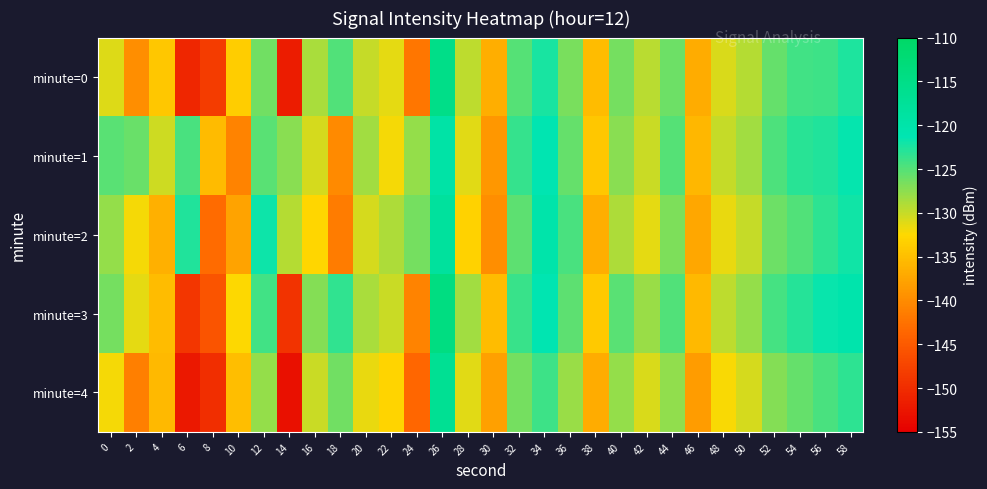

Reading left to right, what are all the values shown in this chart?

minute=0: 0=-131.0	2=-139.7	4=-134.2	6=-150.7	8=-148.3	10=-133.7	12=-126.3	14=-151.7	16=-128.7	18=-124.8	20=-130.0	22=-131.4	24=-142.1	26=-115.1	28=-129.5	30=-136.6	32=-125.0	34=-122.4	36=-126.6	38=-135.3	40=-126.4	42=-129.4	44=-126.1	46=-136.9	48=-130.8	50=-129.2	52=-125.7	54=-124.2	56=-124.0	58=-122.6
minute=1: 0=-125.2	2=-125.9	4=-130.3	6=-124.6	8=-135.4	10=-140.8	12=-125.2	14=-127.2	16=-130.7	18=-140.1	20=-128.4	22=-132.1	24=-127.8	26=-119.5	28=-131.2	30=-138.9	32=-123.6	34=-121.4	36=-125.8	38=-134.1	40=-127.3	42=-130.2	44=-125.1	46=-135.7	48=-129.9	50=-128.3	52=-124.6	54=-123.1	56=-122.8	58=-121.5
minute=2: 0=-127.8	2=-132.1	4=-136.4	6=-122.7	8=-143.2	10=-137.6	12=-121.9	14=-129.3	16=-132.8	18=-141.5	20=-130.7	22=-128.9	24=-126.4	26=-118.2	28=-133.1	30=-139.8	32=-125.3	34=-120.1	36=-124.5	38=-136.7	40=-128.9	42=-131.4	44=-126.7	46=-137.3	48=-131.5	50=-130.0	52=-126.1	54=-124.8	56=-123.2	58=-122.1
minute=3: 0=-126.5	2=-131.3	4=-135.2	6=-148.9	8=-145.6	10=-132.4	12=-124.1	14=-149.3	16=-127.2	18=-123.5	20=-128.7	22=-130.1	24=-140.8	26=-114.2	28=-128.3	30=-135.2	32=-123.8	34=-121.1	36=-125.4	38=-134.0	40=-125.2	42=-128.1	44=-124.8	46=-135.6	48=-129.6	50=-127.9	52=-124.4	54=-122.9	56=-121.7	58=-120.4
minute=4: 0=-132.1	2=-141.2	4=-135.6	6=-152.3	8=-149.8	10=-135.1	12=-127.8	14=-153.1	16=-130.2	18=-126.3	20=-131.5	22=-133.0	24=-143.7	26=-116.7	28=-131.1	30=-138.1	32=-126.5	34=-123.9	36=-128.1	38=-136.8	40=-127.9	42=-130.9	44=-127.6	46=-138.4	48=-132.3	50=-130.7	52=-127.2	54=-125.7	56=-124.5	58=-123.2